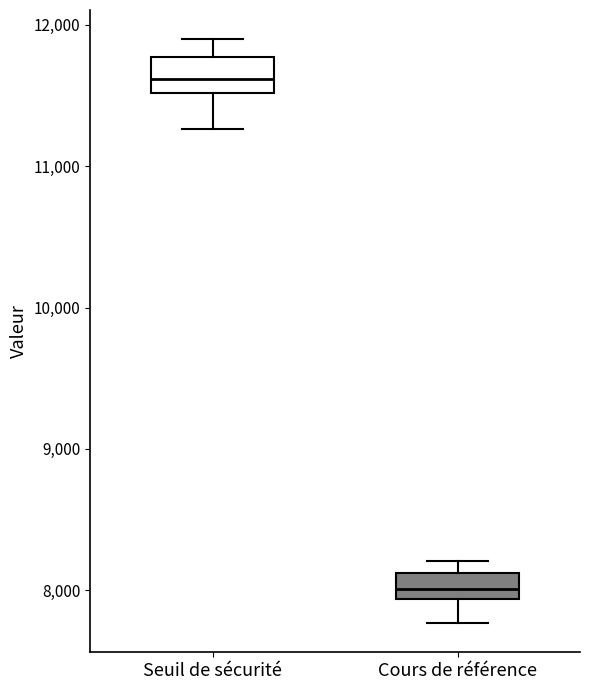

Which box's median line is the lowest?

Cours de référence